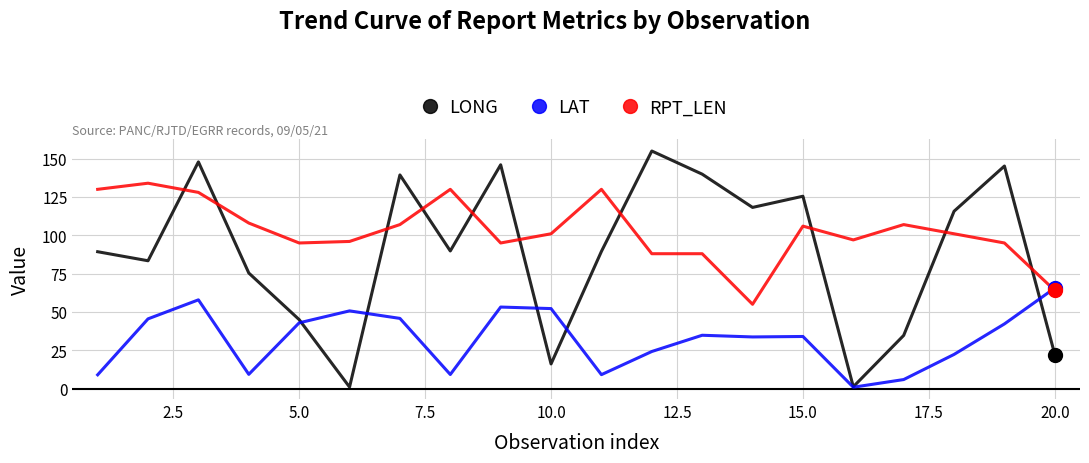

After their last crossing, which series has the higher values: LONG or RPT_LEN?

RPT_LEN